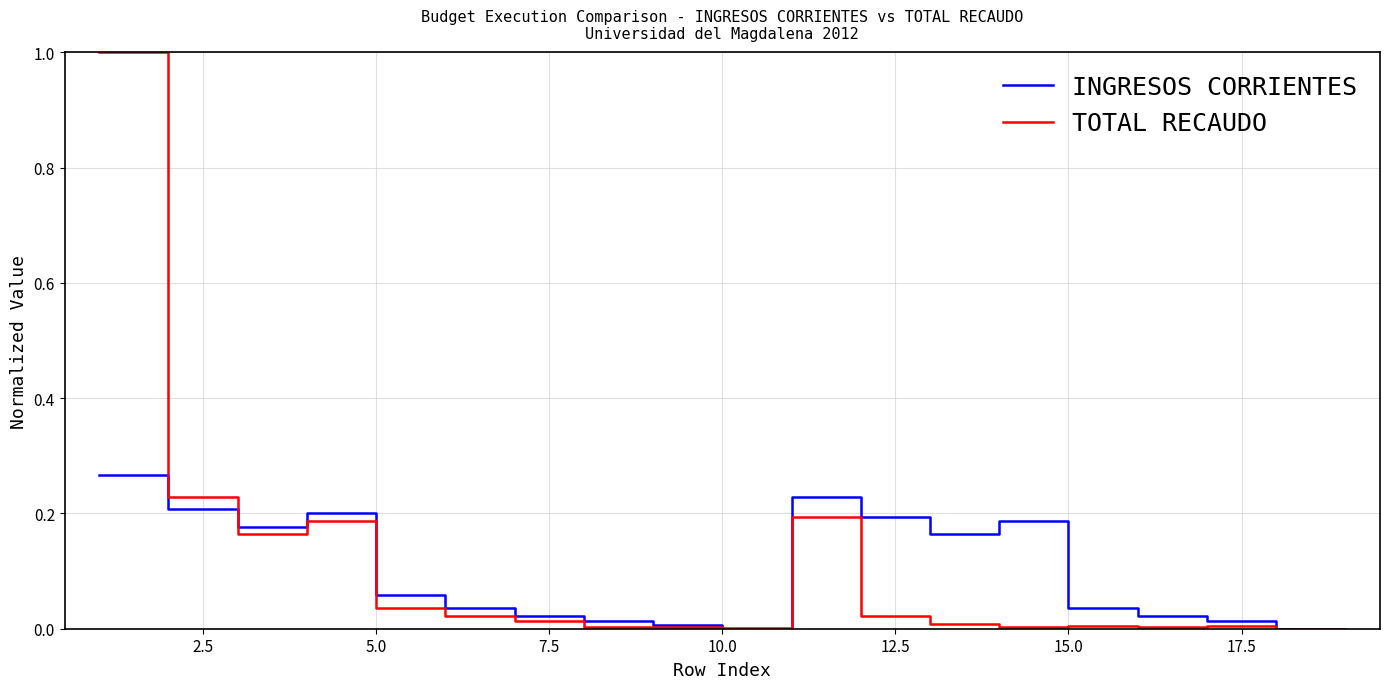

What is the maximum value shown in the chart?

1.0